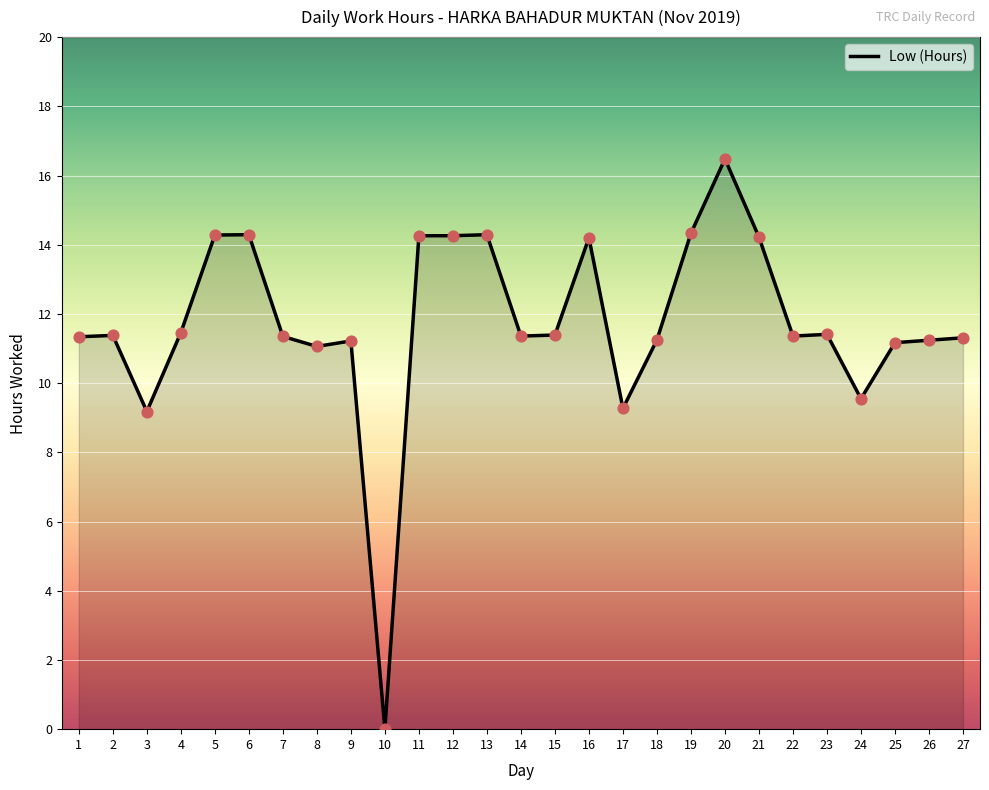

Which has a higher value, 22 or 12?

12